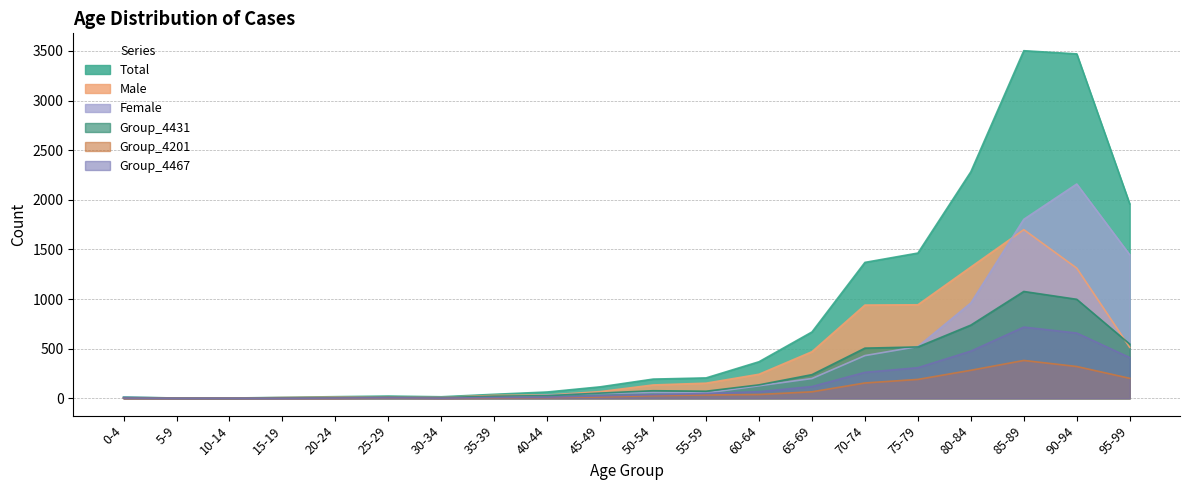

What is the total value across all series at 15-19?

22